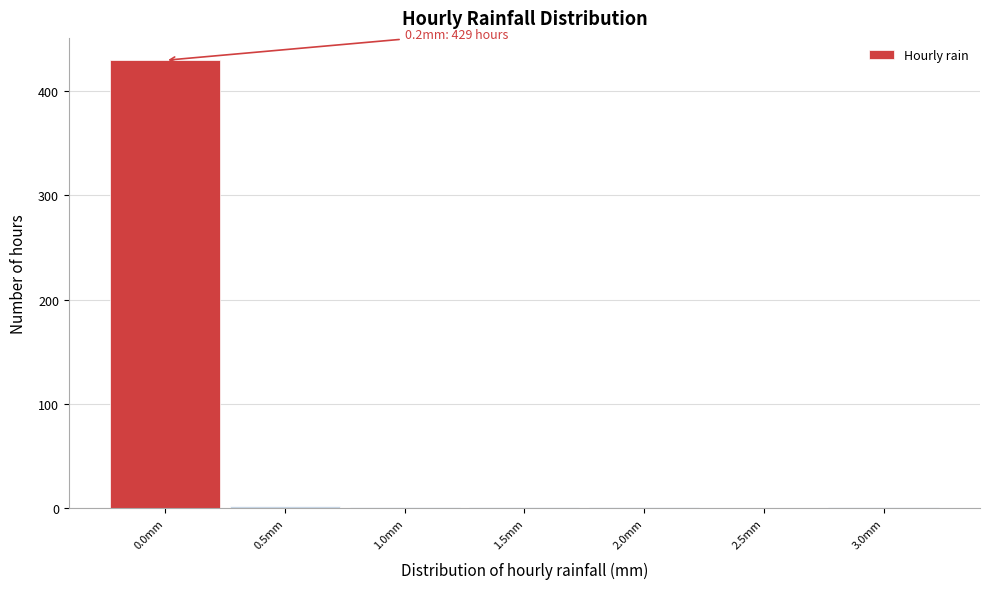

What is the greatest value displayed?

429